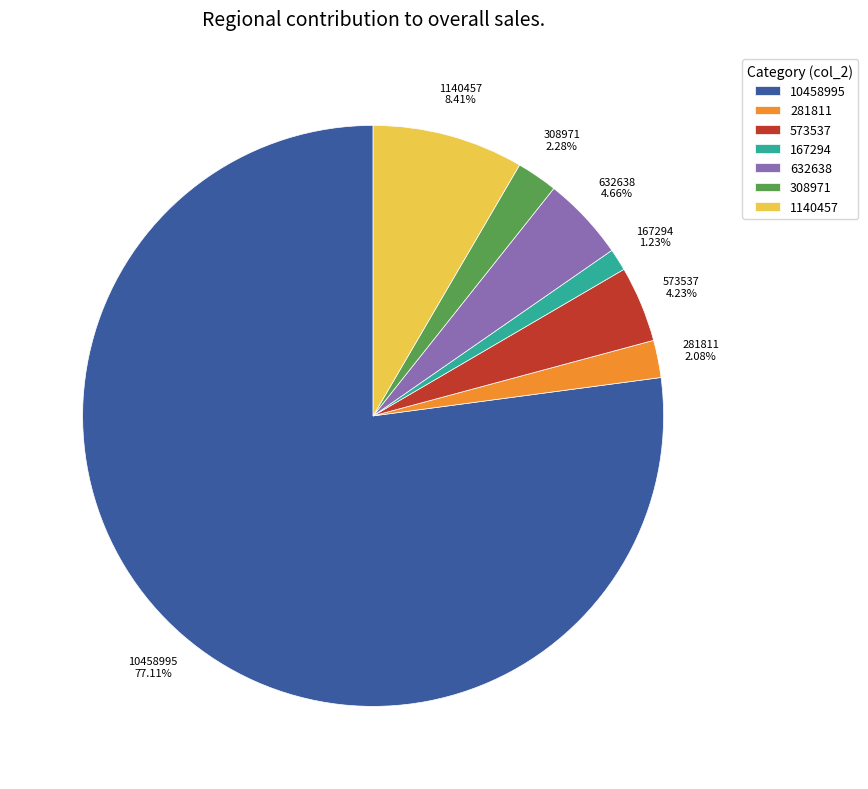

How many slices are in this pie chart?

7